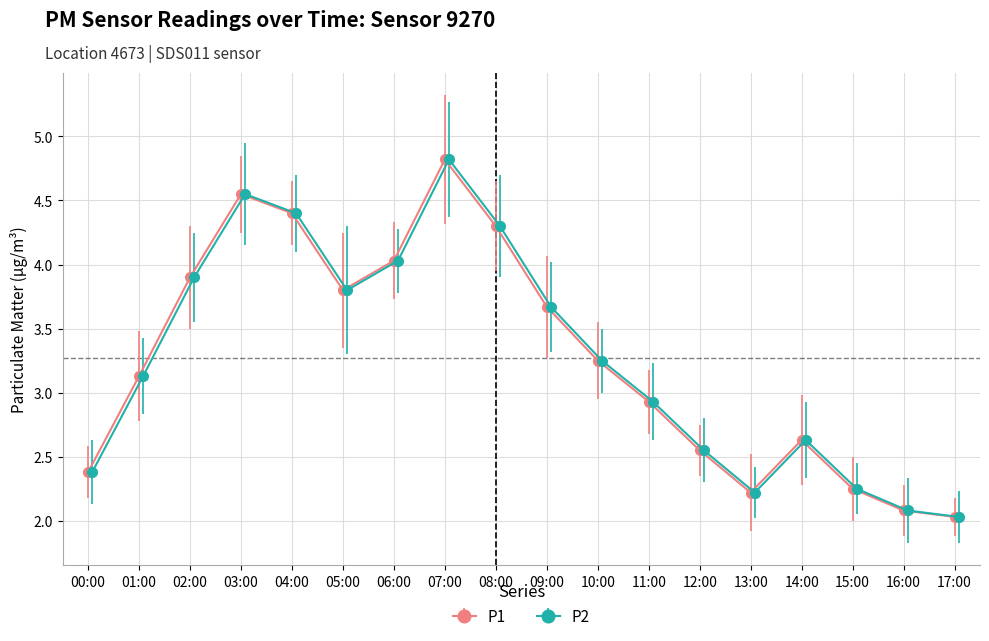

Where is the first local maximum for P1?

03:00